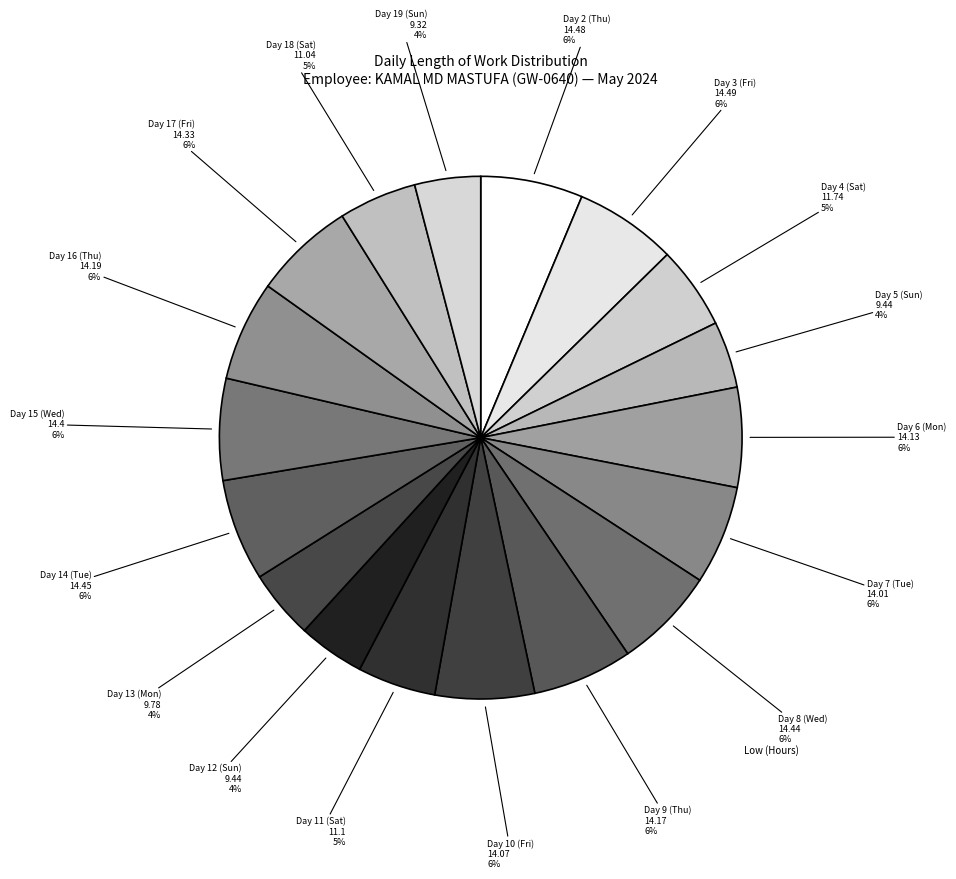

Rank the categories by value from highest to lowest.

Day 3 (Fri), Day 2 (Thu), Day 14 (Tue), Day 8 (Wed), Day 15 (Wed), Day 17 (Fri), Day 16 (Thu), Day 9 (Thu), Day 6 (Mon), Day 10 (Fri), Day 7 (Tue), Day 4 (Sat), Day 11 (Sat), Day 18 (Sat), Day 13 (Mon), Day 5 (Sun), Day 12 (Sun), Day 19 (Sun)